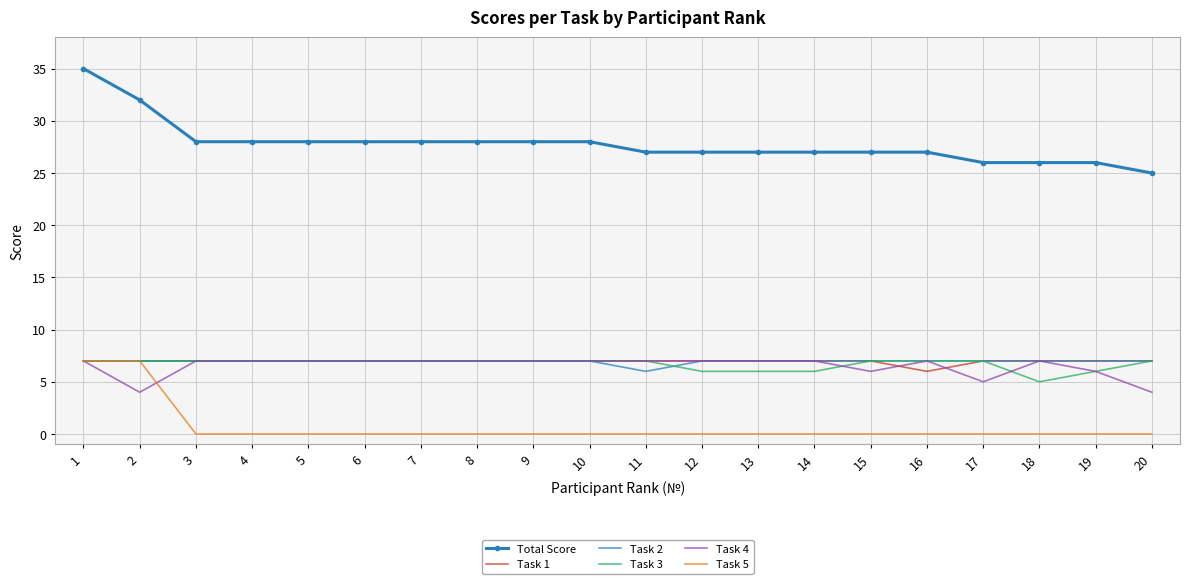

True or false: Task 4 and Task 3 cross at least once.

True